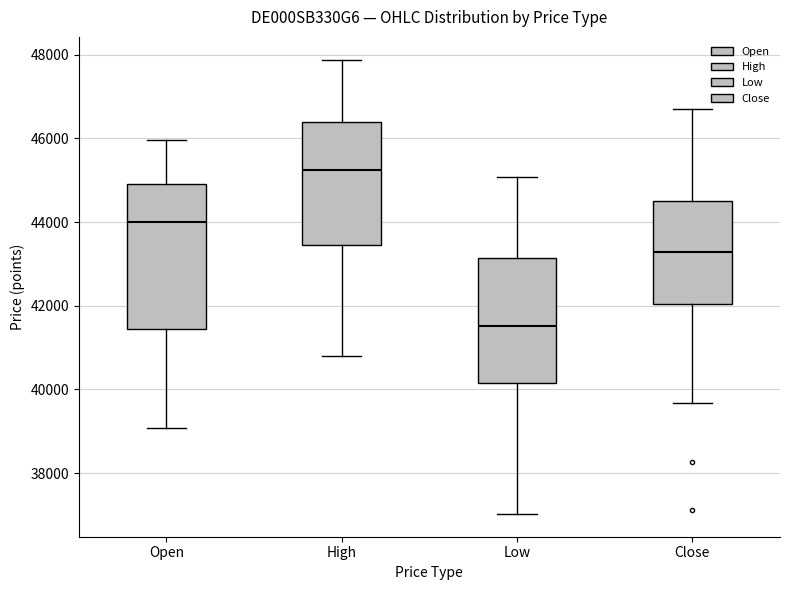

Where does the upper whisker of the box for Close end on the y-axis? The values are not printed on the chart, so give them approximately, as read against the axis.

46800